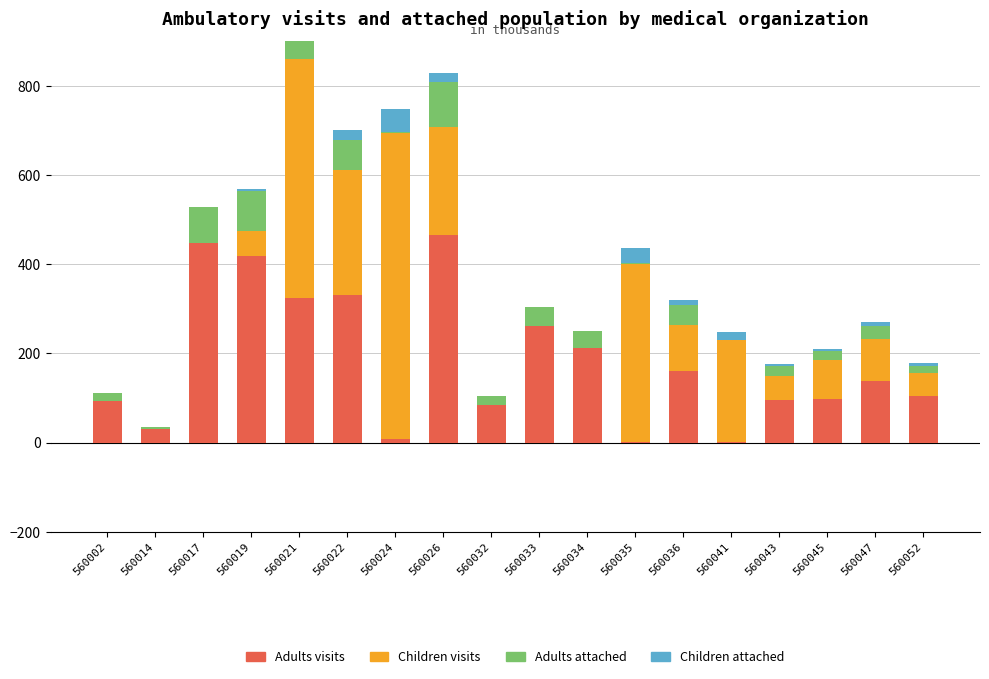

What is the sum of the Adults visits values at 560034 and 560043?

307.9